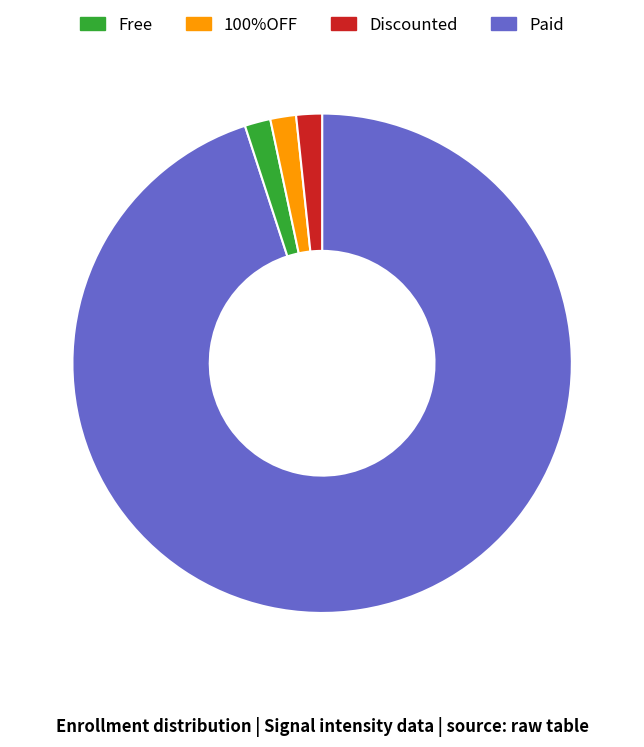

Is there a majority slice in this chart?

Yes